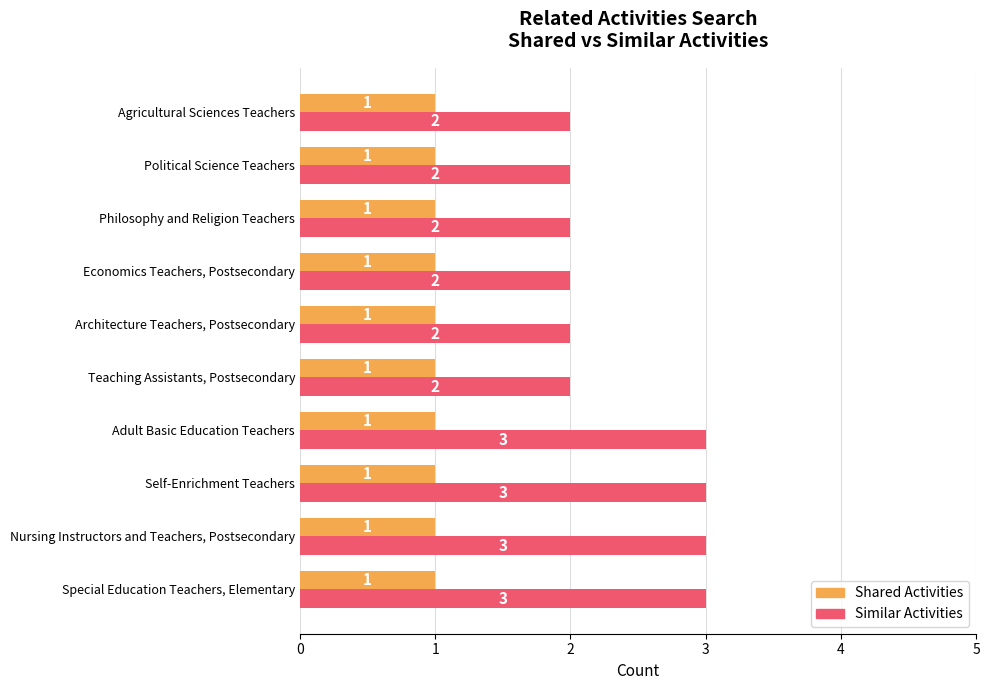

What is the minimum value for Similar Activities?

2